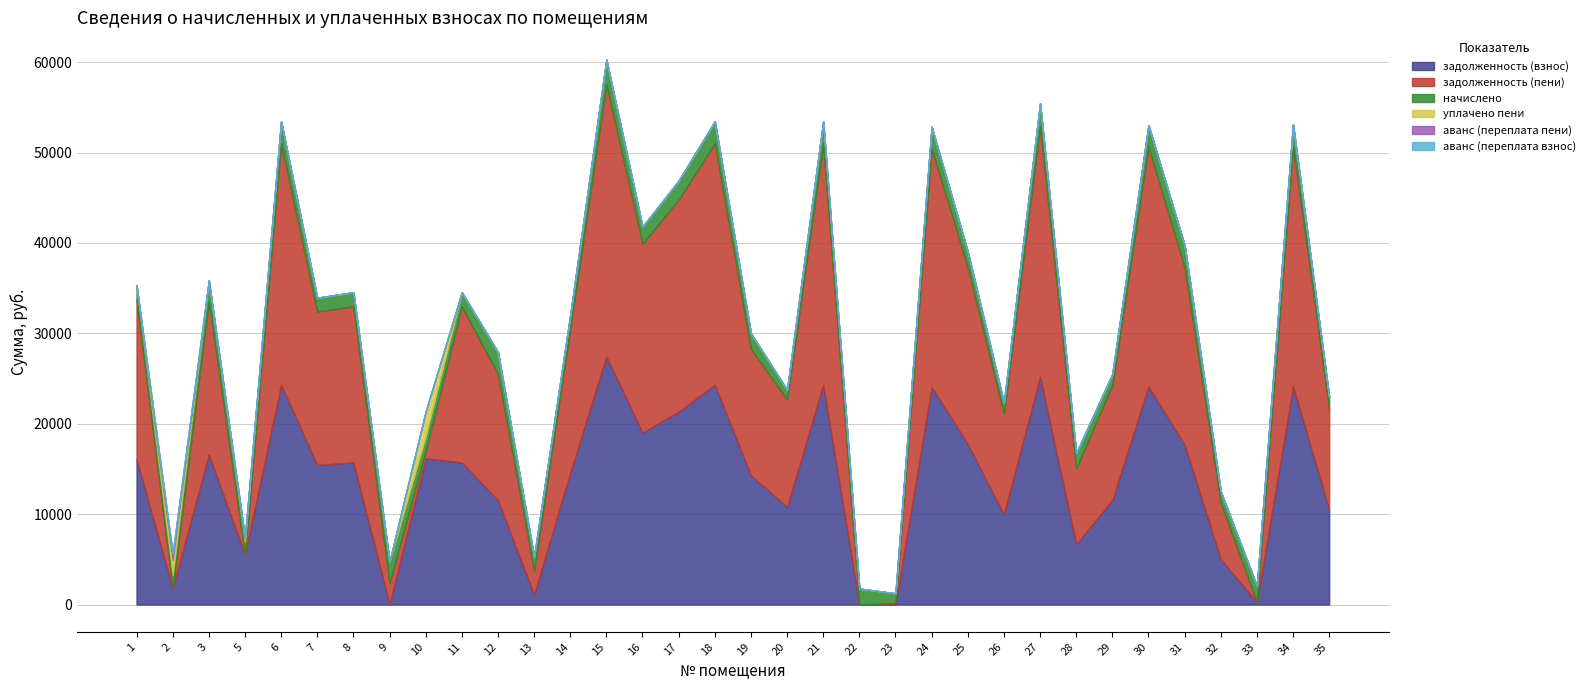

Reading left to right, extract all data points from this chart.

задолженность (взнос): 16068.7	1795.1	16613.4	5508.1	24315.6	15440.2	15715.2	0.0	16186.6	15715.2	11524.6	1111.3	14560.0	27423.1	19015.4	21333.4	24315.6	14286.7	10804.3	24315.6	0.0	0.0	24044.2	17758.1	9961.4	25219.2	6670.0	11561.4	24122.9	17673.0	5014.3	257.4	24162.2	10493.7
задолженность (пени): 17663.8	0.0	16926.9	0.0	26729.3	16972.9	17275.2	2376.0	803.4	17275.2	13969.9	2640.1	16005.3	30145.3	20903.0	23451.1	26729.3	14002.7	11876.8	26729.3	0.0	177.5	26431.0	19520.9	11158.7	27722.6	8378.2	12758.7	26517.5	19622.2	6254.5	0.0	26560.7	11233.9
начислено: 1595.1	1478.1	2313.5	1462.5	2413.7	1532.7	1560.0	2376.3	1606.8	1560.0	2445.3	1528.8	1445.3	2722.2	1887.6	2117.7	2413.7	1716.0	1072.5	2413.7	1770.6	1064.7	2386.8	1762.8	1197.3	2503.4	1708.2	1197.3	2394.6	2449.2	1240.2	1786.2	2398.5	1240.2
уплачено пени: 0.0	1663.4	0.0	436.3	0.0	0.0	0.0	0.0	2746.0	0.0	0.0	0.0	0.0	0.0	0.0	0.0	0.0	0.0	0.0	0.0	0.0	0.0	0.0	0.0	0.0	0.0	0.0	0.0	0.0	0.0	0.0	0.0	0.0	0.0
аванс (переплата пени): 0.0	725.4	0.0	0.3	0.0	0.0	0.0	0.0	0.0	0.0	0.0	0.0	0.0	0.0	0.0	0.0	0.0	0.0	0.0	0.0	0.3	0.0	0.0	0.0	0.0	0.0	0.0	0.0	0.0	0.0	0.0	0.4	0.0	0.0
аванс (переплата взнос): 0.0	0.0	0.0	0.0	0.0	0.0	0.0	0.3	0.0	0.0	0.0	0.0	0.0	0.0	0.0	0.0	0.0	0.0	0.0	0.0	2.9	0.2	0.0	0.0	0.0	0.0	0.0	0.0	0.0	0.0	0.0	0.0	0.0	0.0